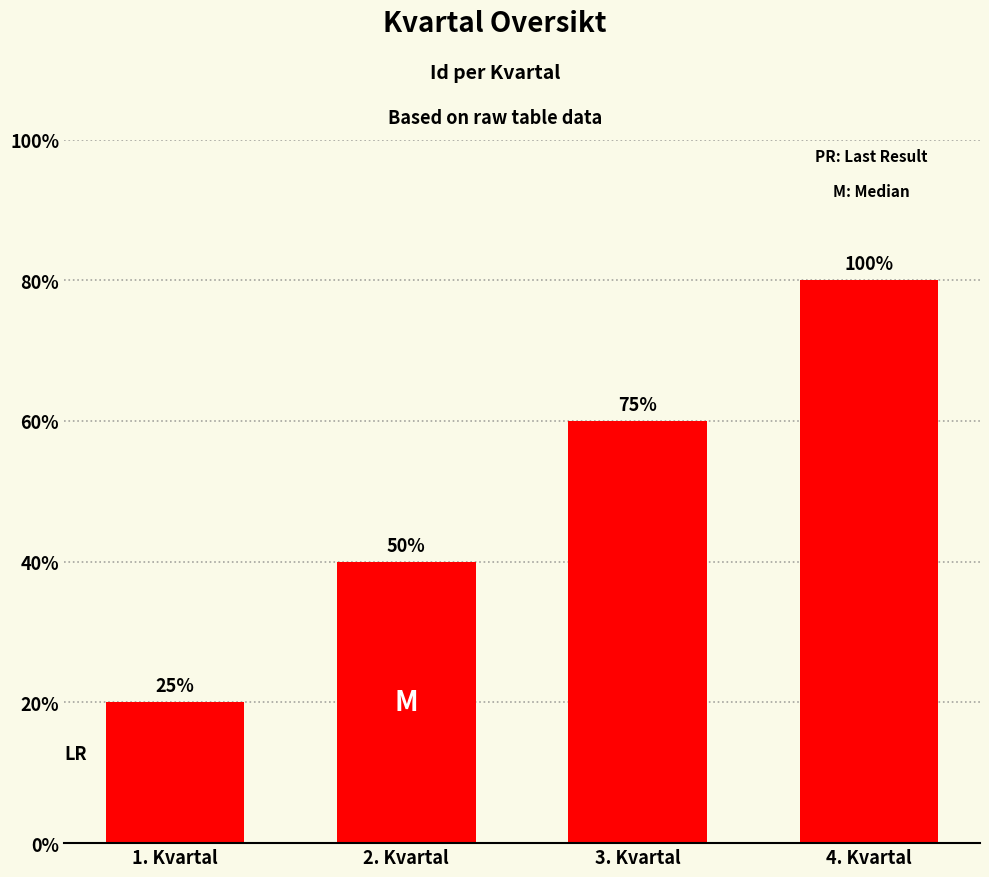

Does the chart contain any negative values?

No